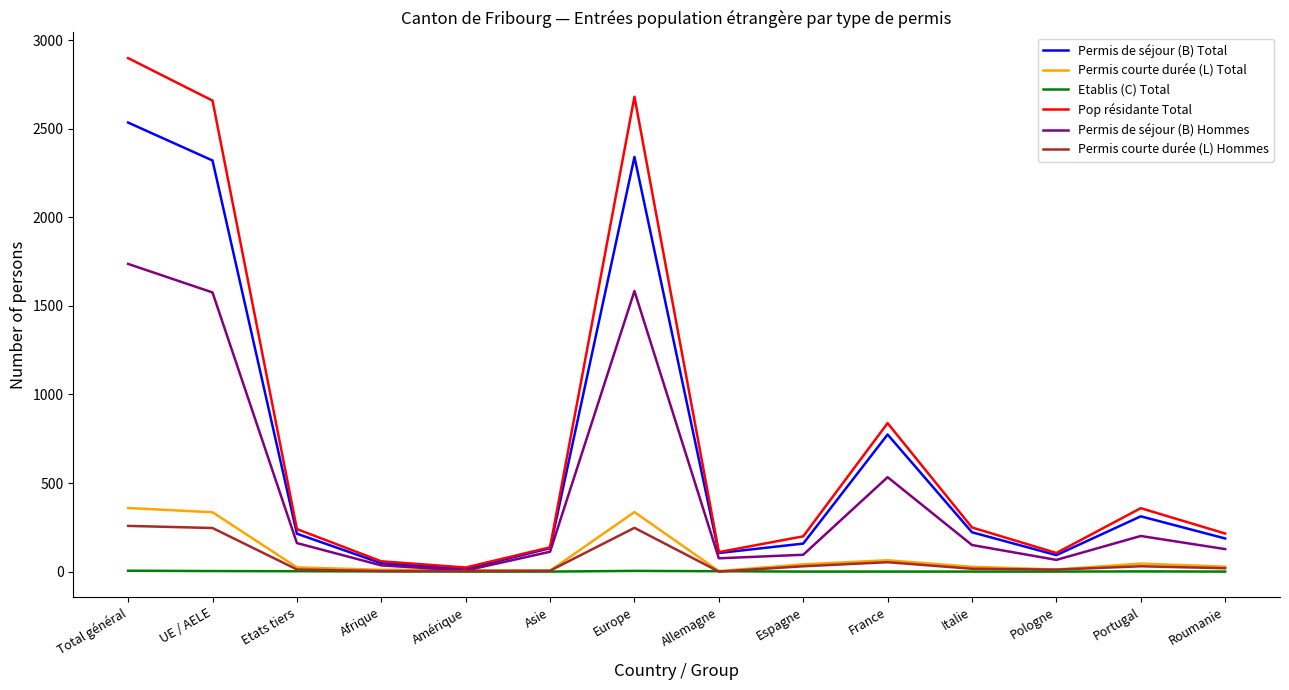

At which label is Permis de séjour (B) Hommes closest to 871?

France